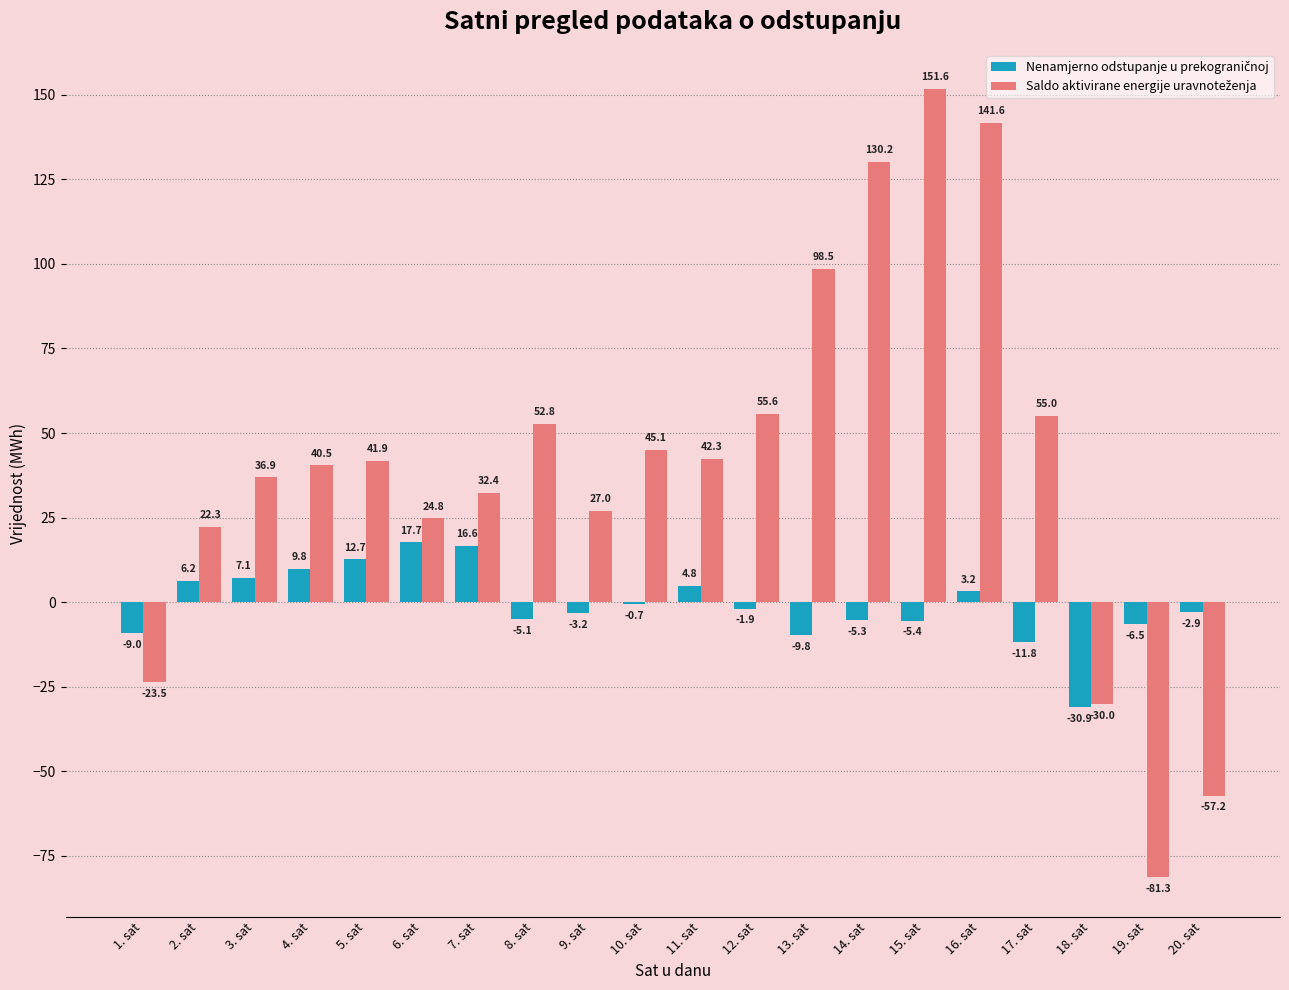

Which label corresponds to the largest value in the chart?

15. sat